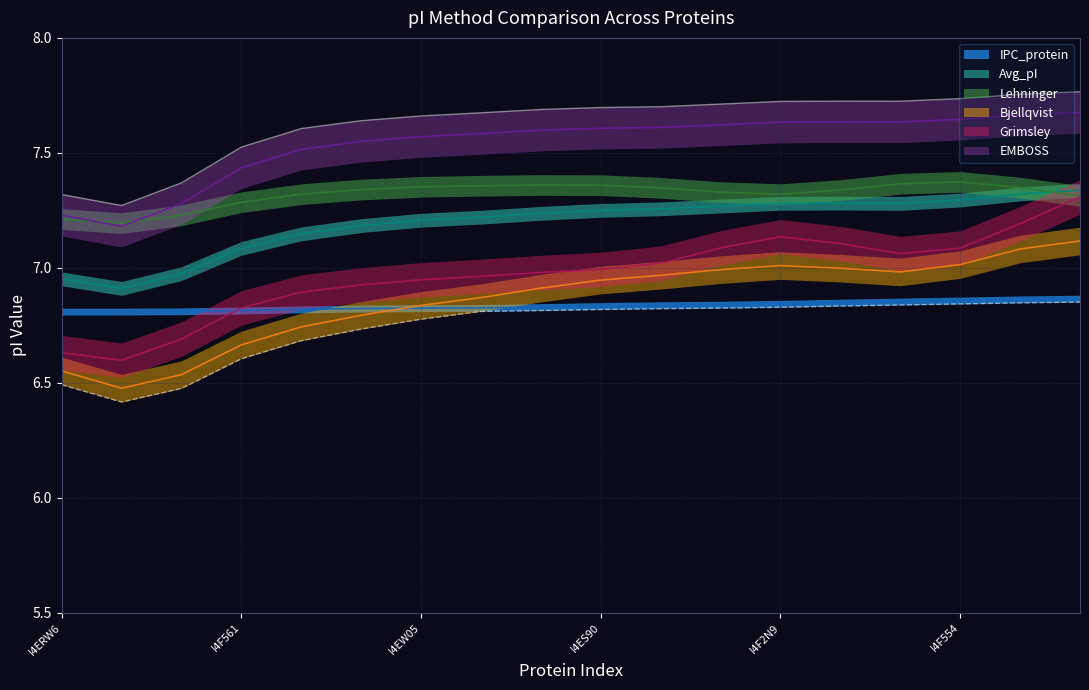

How many series are shown in this chart?

6